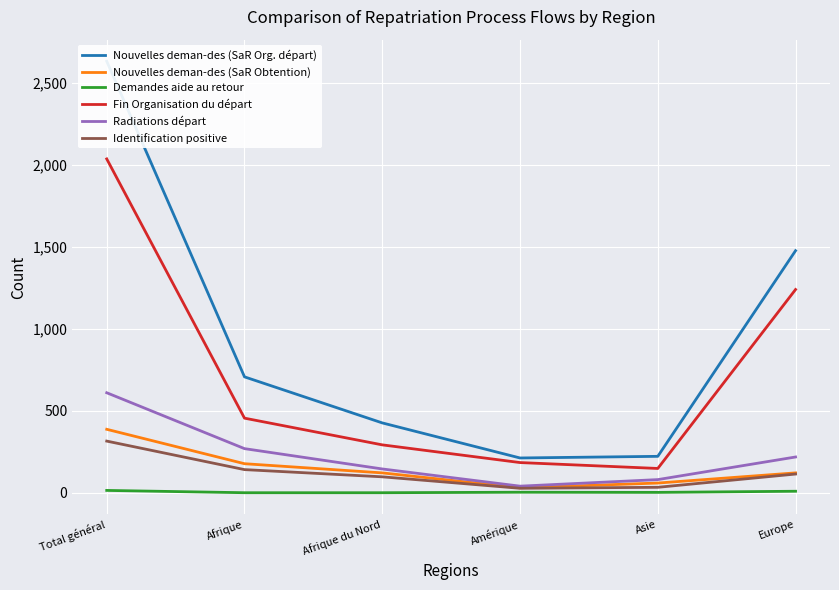

What is the total value across all series at Total général?

5996